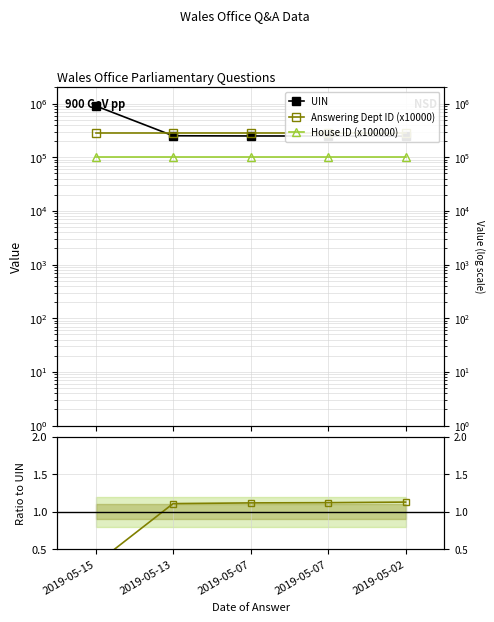

Between 2019-05-13 and 2019-05-02, which series saw the biggest shift?

UIN